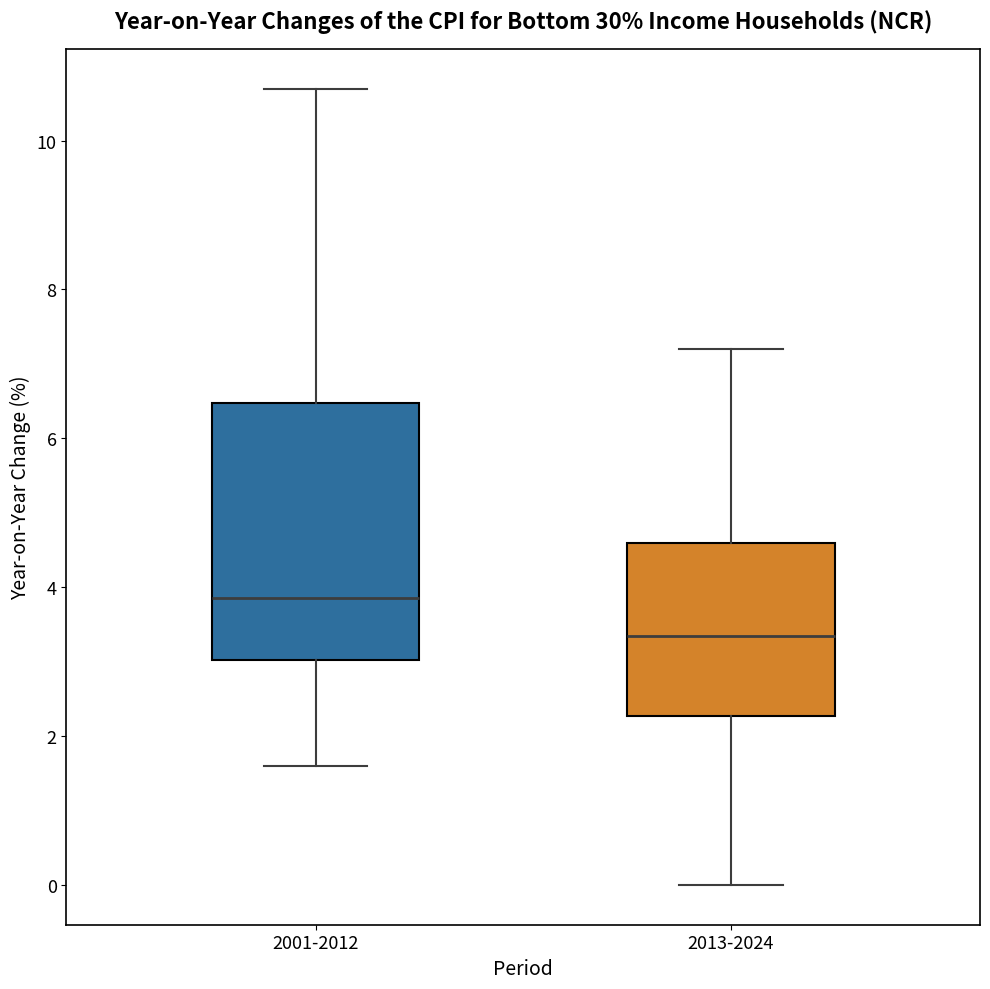

Where is the lower edge of the box for 2001-2012 on the y-axis? The values are not printed on the chart, so give them approximately, as read against the axis.

3.0